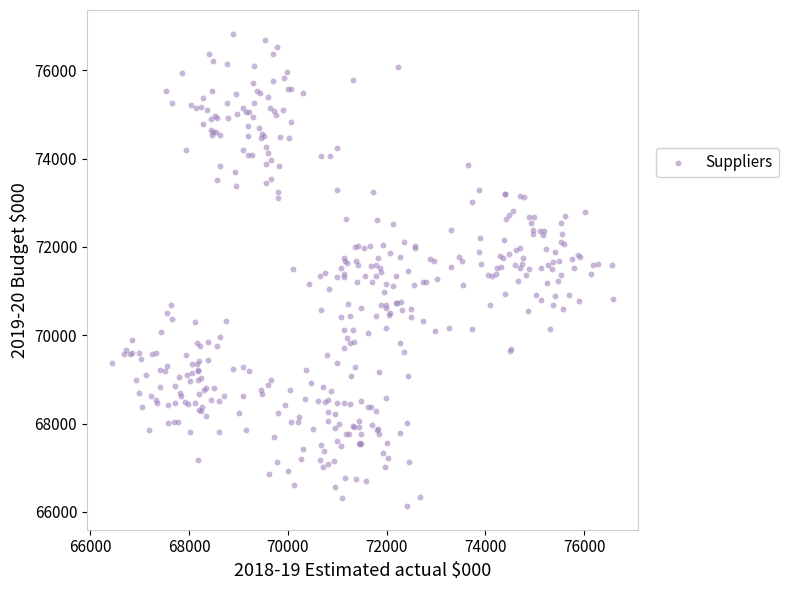

What is the range of Y values (max minus min)?

10697.1